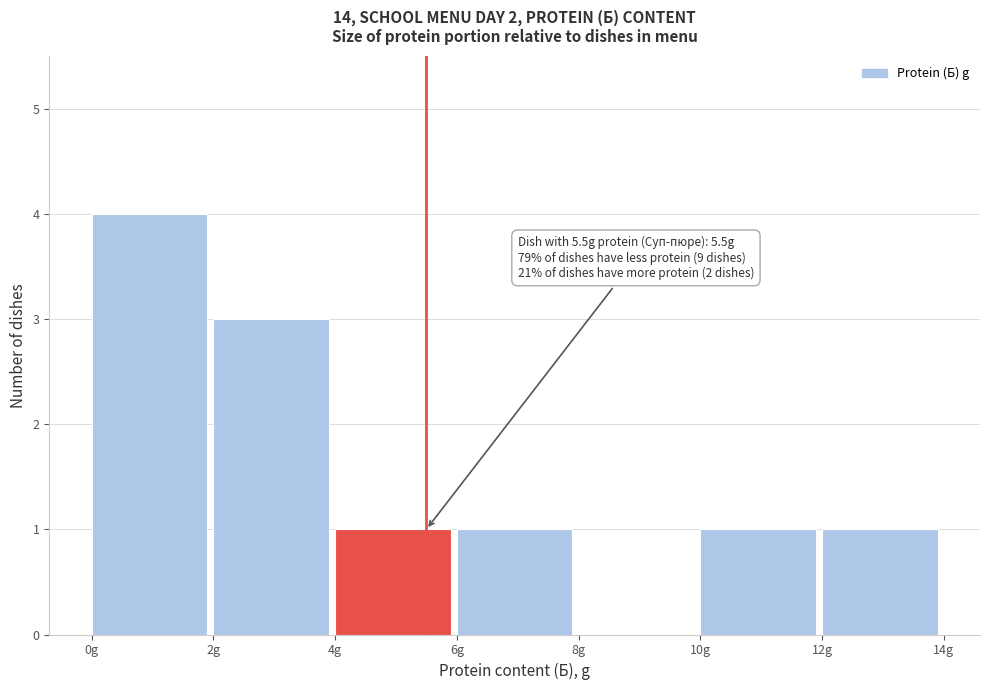

Over which range of the x-axis is the bar tallest?

0 to 2